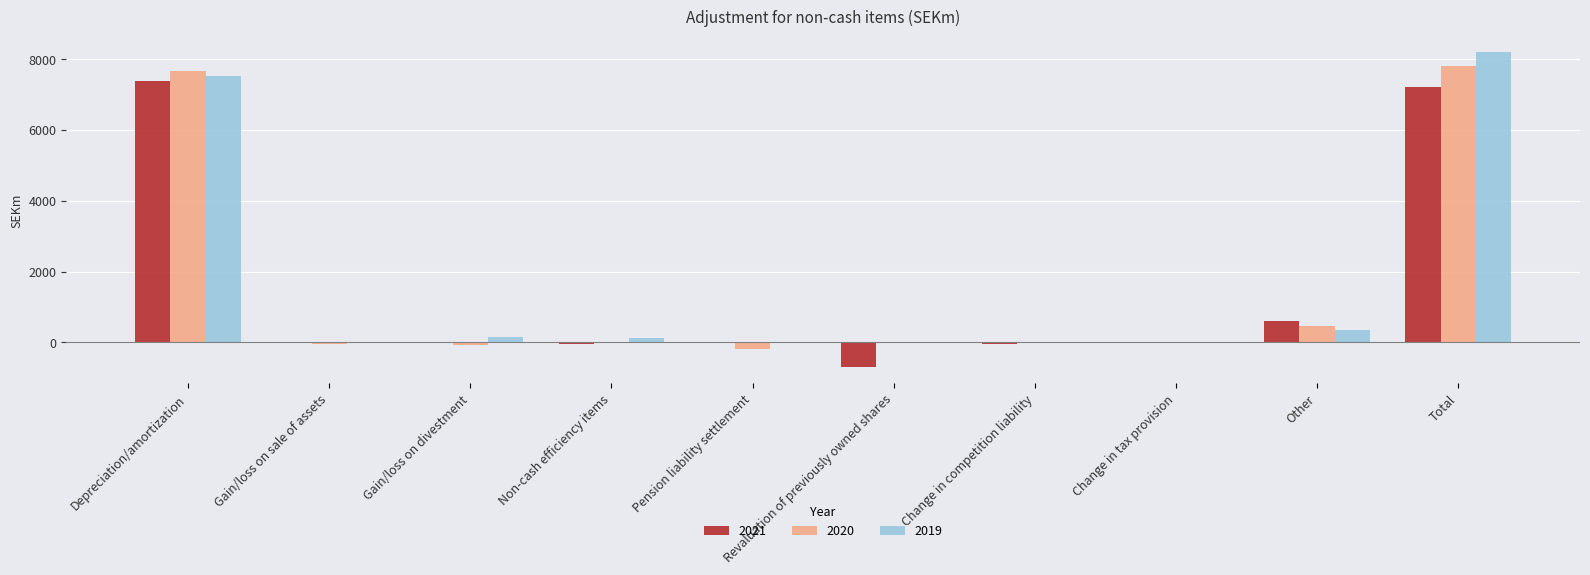

Count the number of data series in this chart.

3